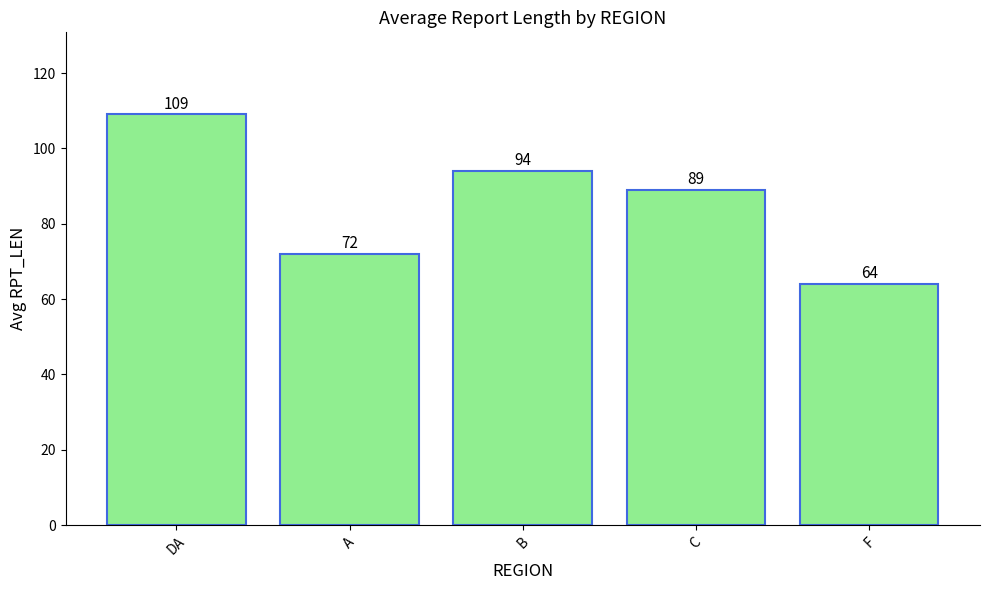

At which label does the data first exceed 89?

DA